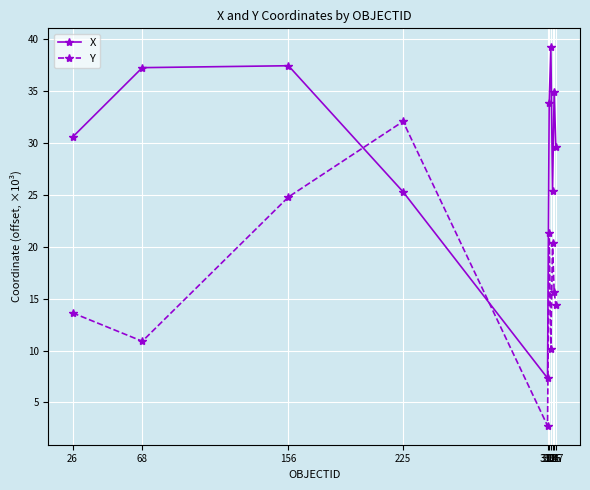

How many lines are shown in the chart?

2